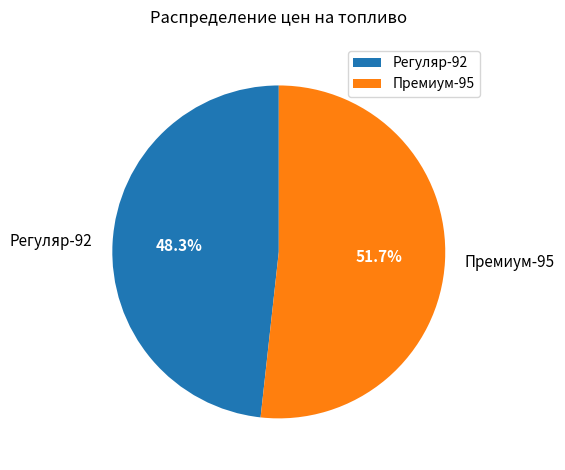

Which category has the smallest portion of the pie?

Регуляр-92